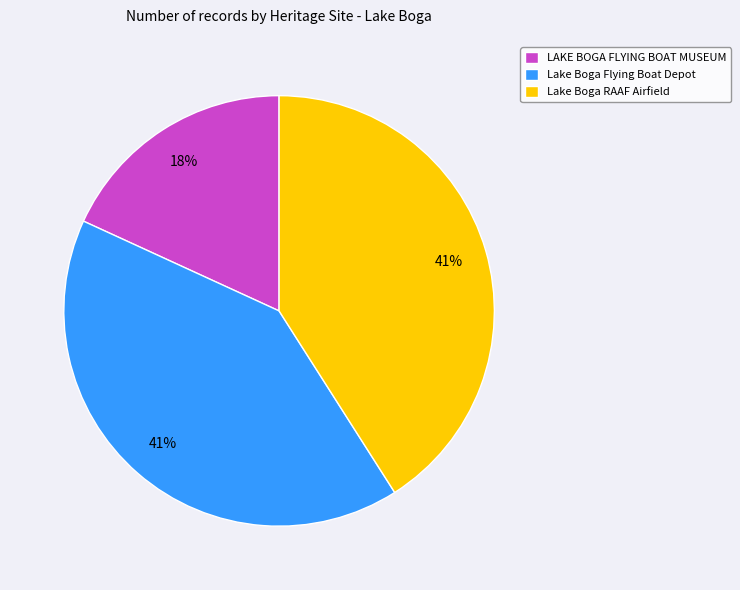

Does Lake Boga RAAF Airfield account for over 50% of the chart?

No